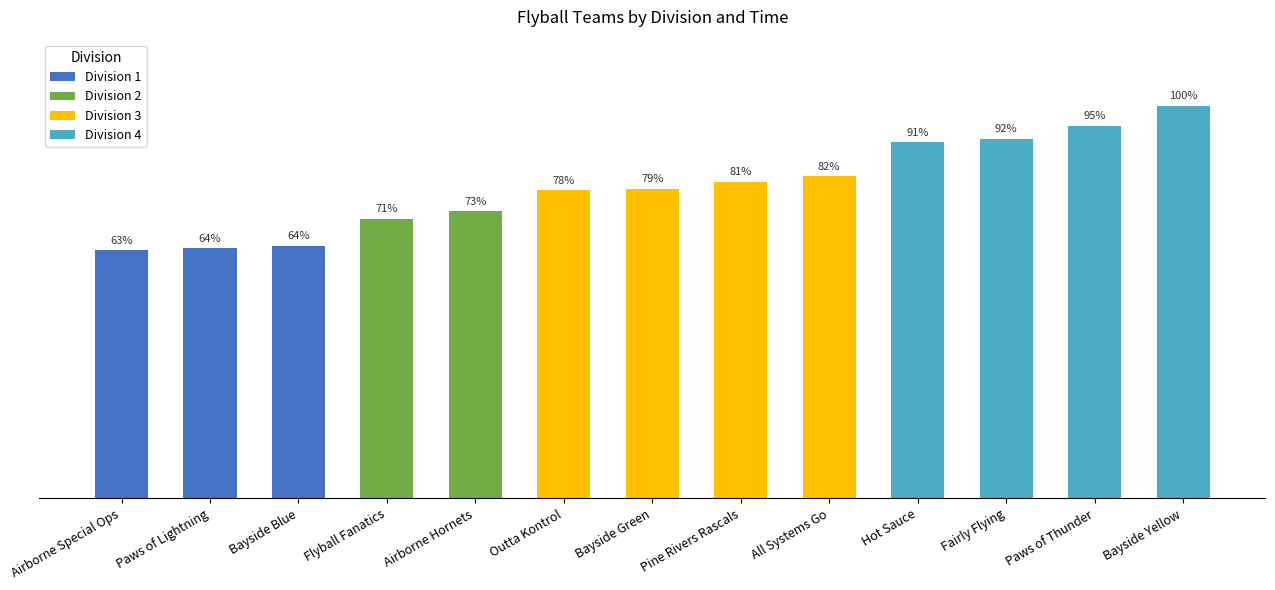

What is the label of the 12th bar from the right?

Paws of Lightning